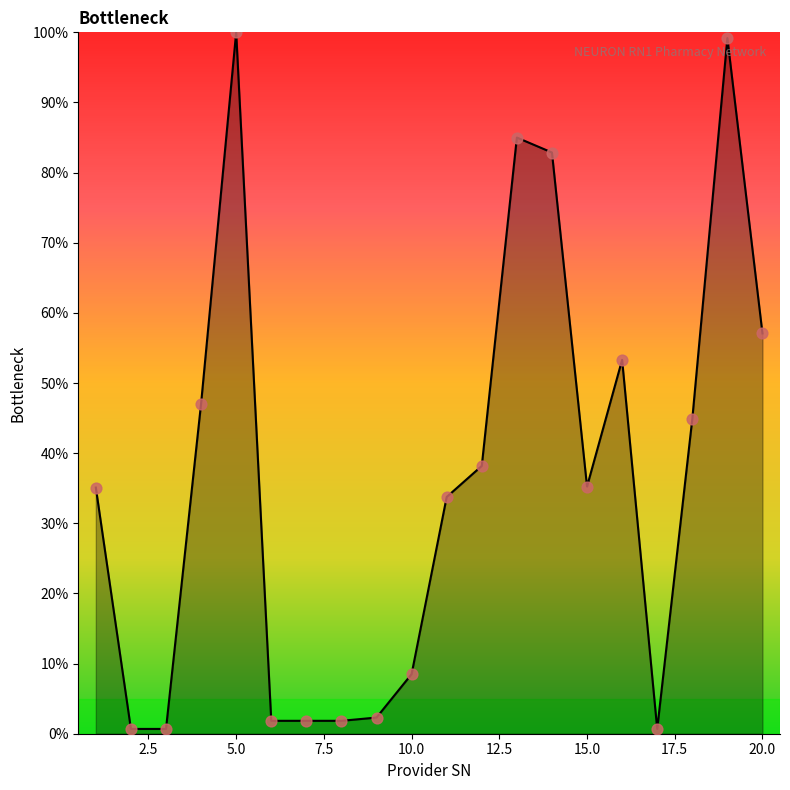

What is the greatest value displayed?

100.0